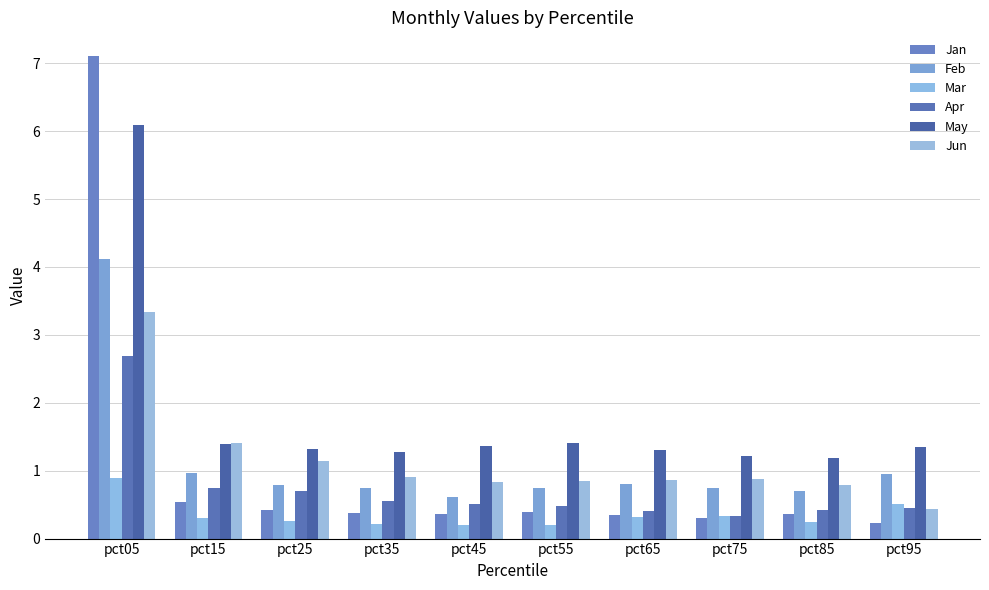

Is it true that Jun equals 2.3 at pct05?

False